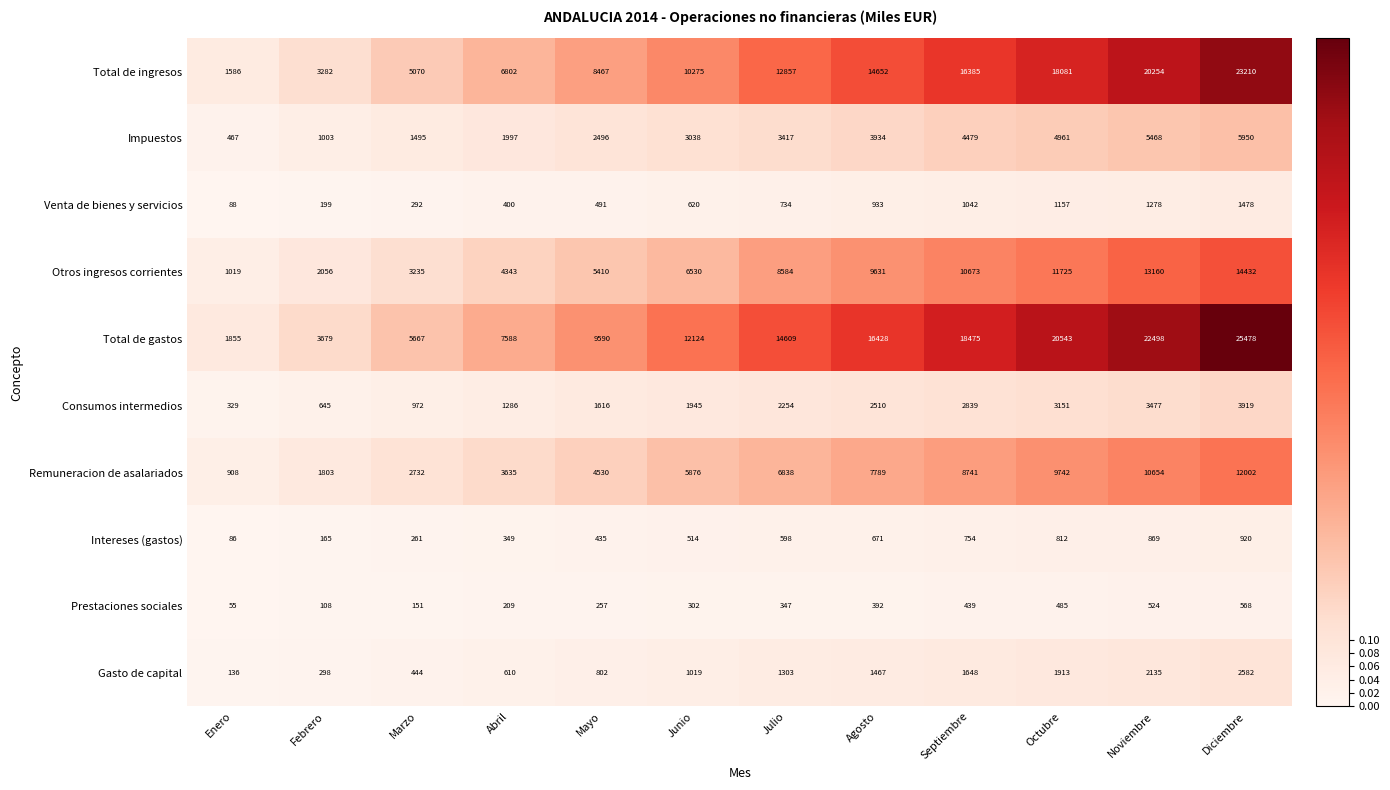

Which series has the largest range (max minus min)?

Total de gastos